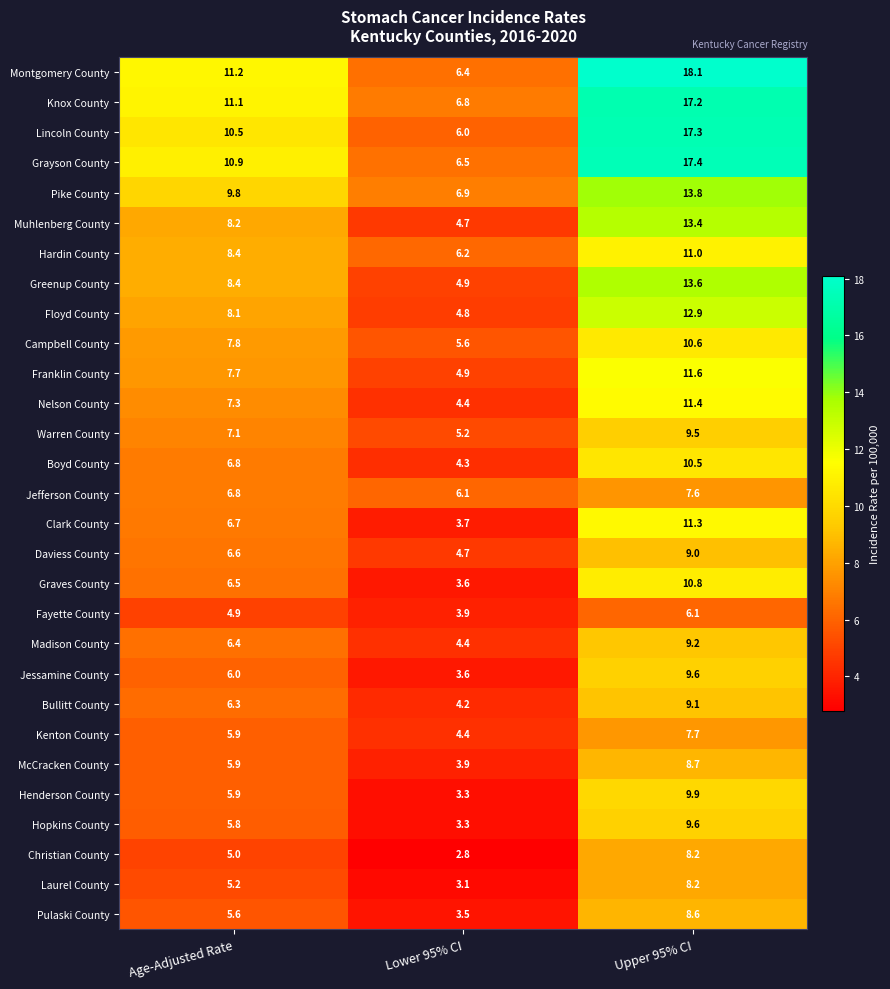

Which series has the widest spread of values?

Montgomery County